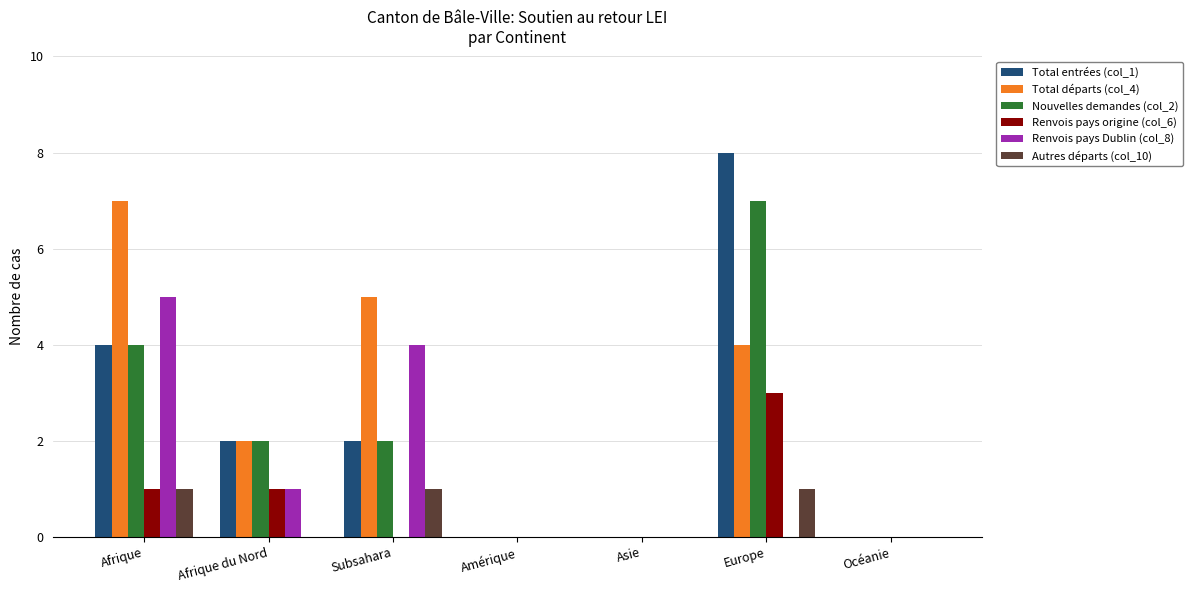

At which category does the chart reach its peak across all series?

Europe